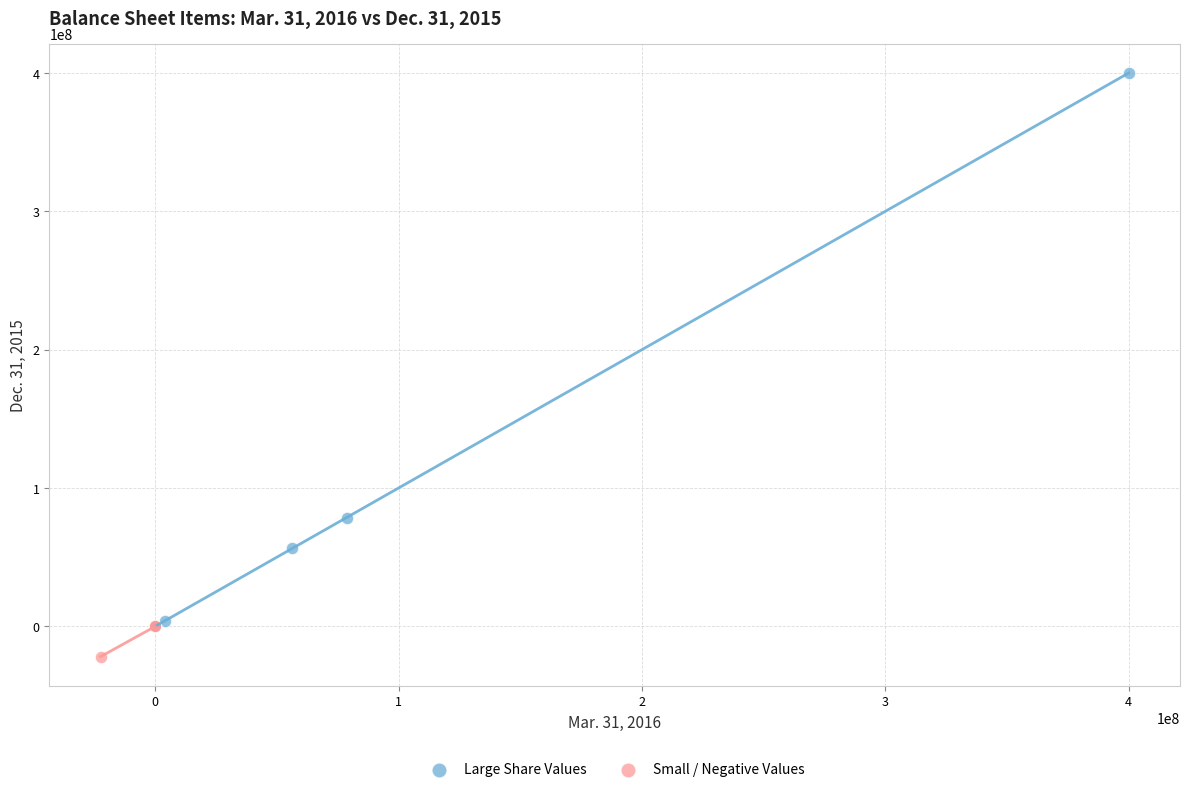

Which series contains the lowest Y value?

Small / Negative Values